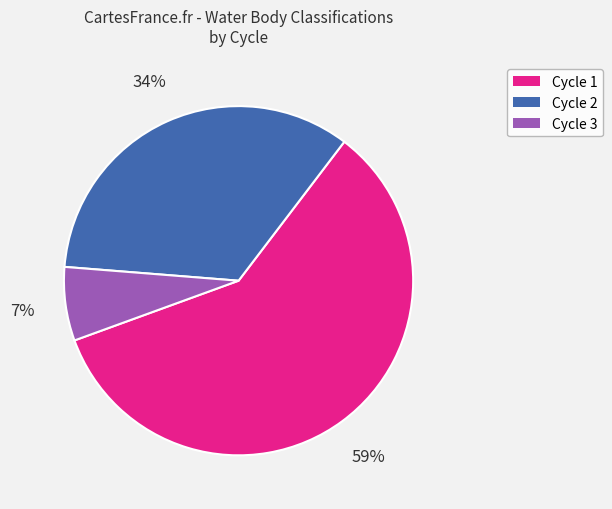

Is the sum of Cycle 2 and Cycle 3 greater than half?

No